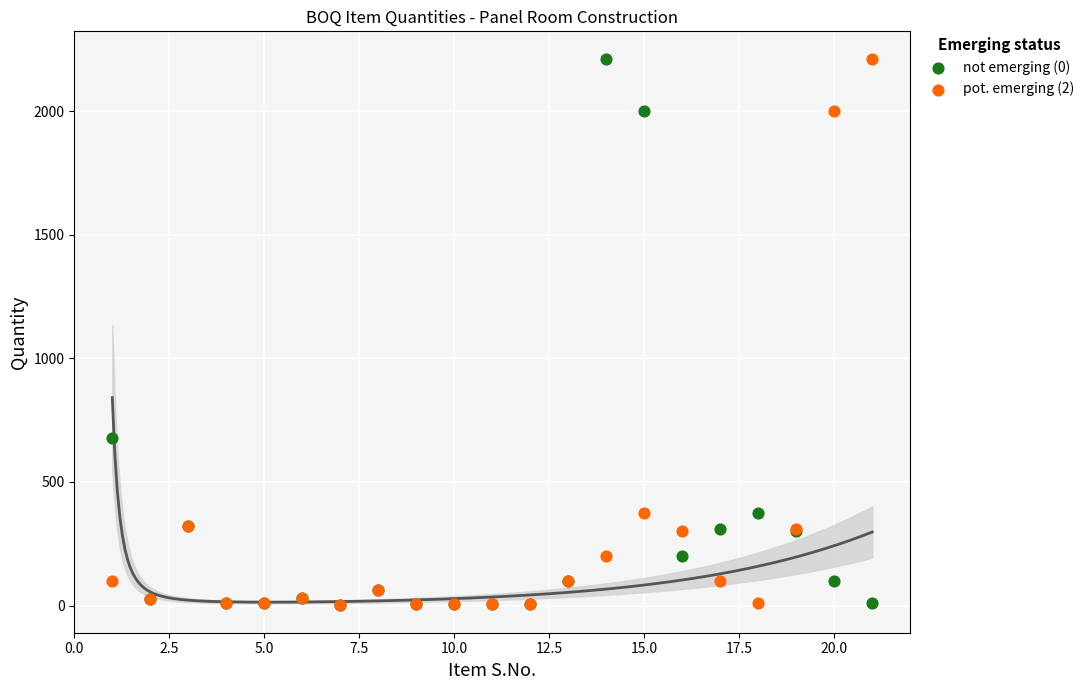

Across all series, what Y value is closest to 1106?

676.6